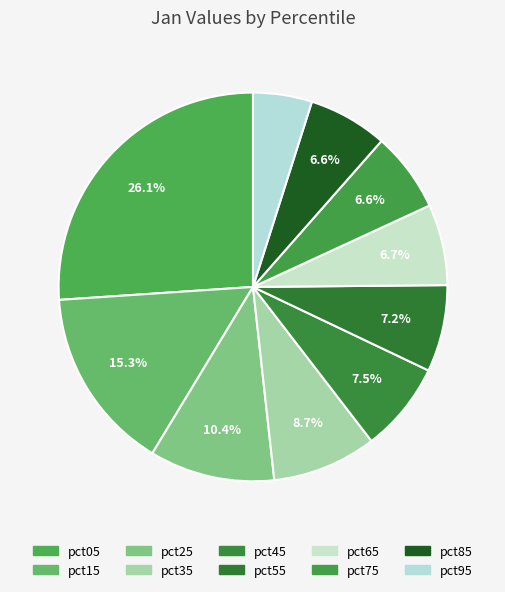

Rank the categories by value from highest to lowest.

pct05, pct15, pct25, pct35, pct45, pct55, pct65, pct75, pct85, pct95